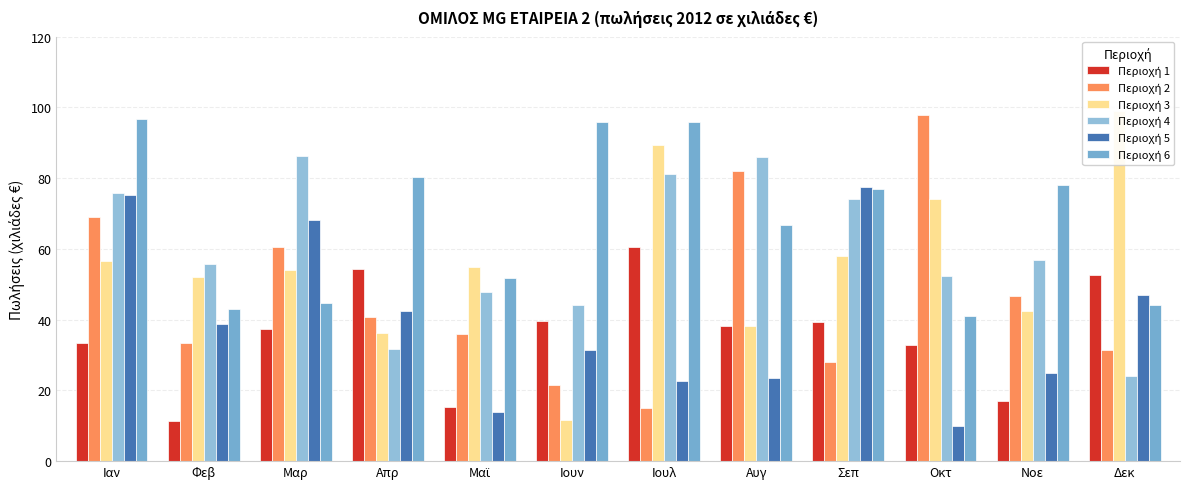

What is the difference between the highest and lowest values at Φεβ?

44.5